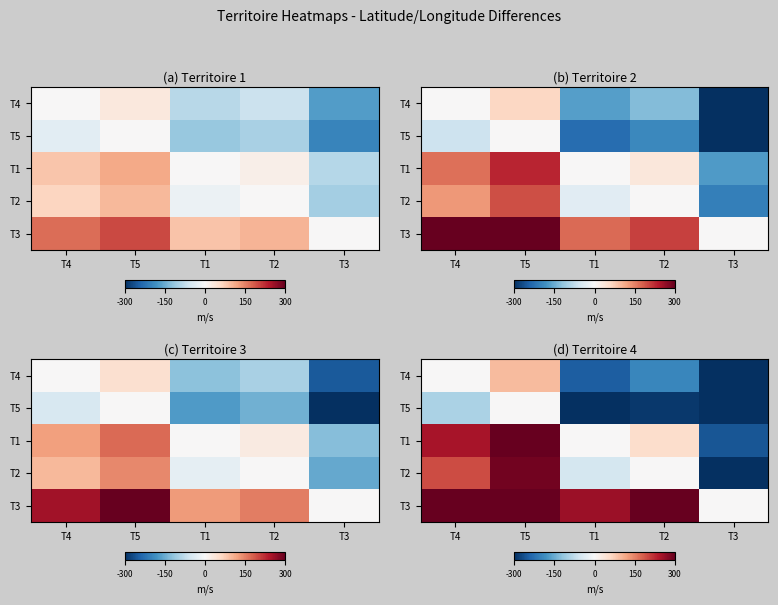

What is the total value across all series at T2?

-132.3